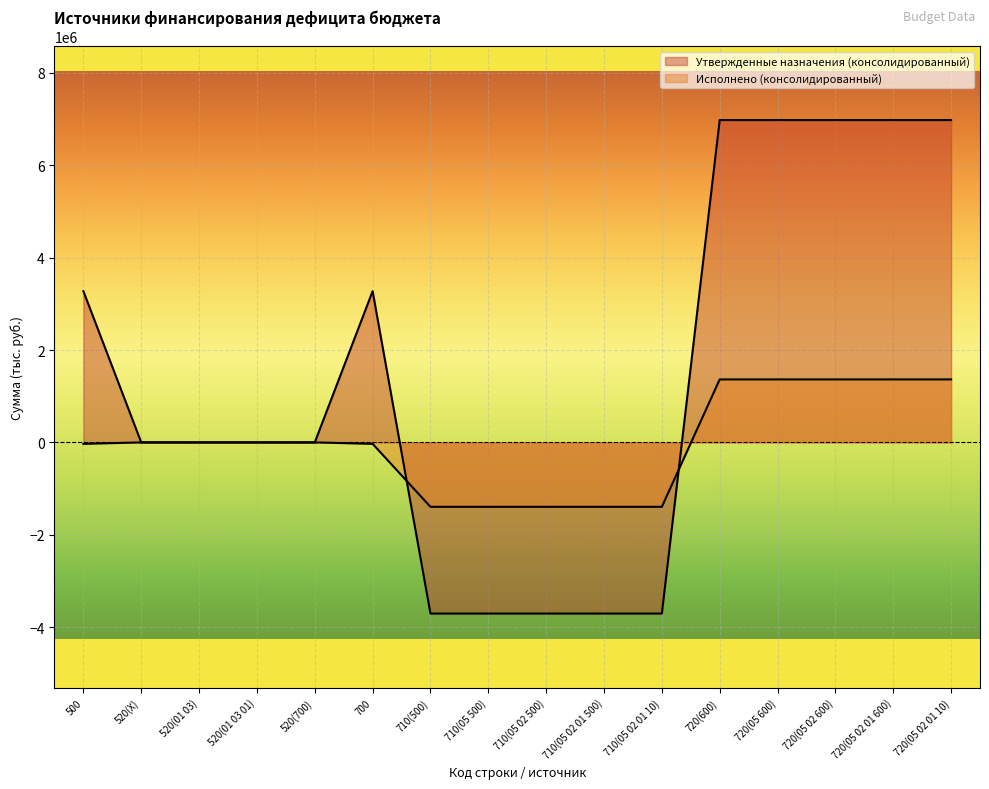

Reading left to right, list all the values displayed in this chart.

Утвержденные назначения (консолидированный): 500=3273404.7	520(X)=0.0	520(01 03)=0.0	520(01 03 01)=0.0	520(700)=0.0	700=3273404.7	710(500)=-3705640.0	710(05 500)=-3705640.0	710(05 02 500)=-3705640.0	710(05 02 01 500)=-3705640.0	710(05 02 01 10)=-3705640.0	720(600)=6979044.7	720(05 600)=6979044.7	720(05 02 600)=6979044.7	720(05 02 01 600)=6979044.7	720(05 02 01 10)=6979044.7
Исполнено (консолидированный): 500=-31650.5	520(X)=0.0	520(01 03)=0.0	520(01 03 01)=0.0	520(700)=0.0	700=-31650.5	710(500)=-1395087.6	710(05 500)=-1395087.6	710(05 02 500)=-1395087.6	710(05 02 01 500)=-1395087.6	710(05 02 01 10)=-1395087.6	720(600)=1363437.0	720(05 600)=1363437.0	720(05 02 600)=1363437.0	720(05 02 01 600)=1363437.0	720(05 02 01 10)=1363437.0